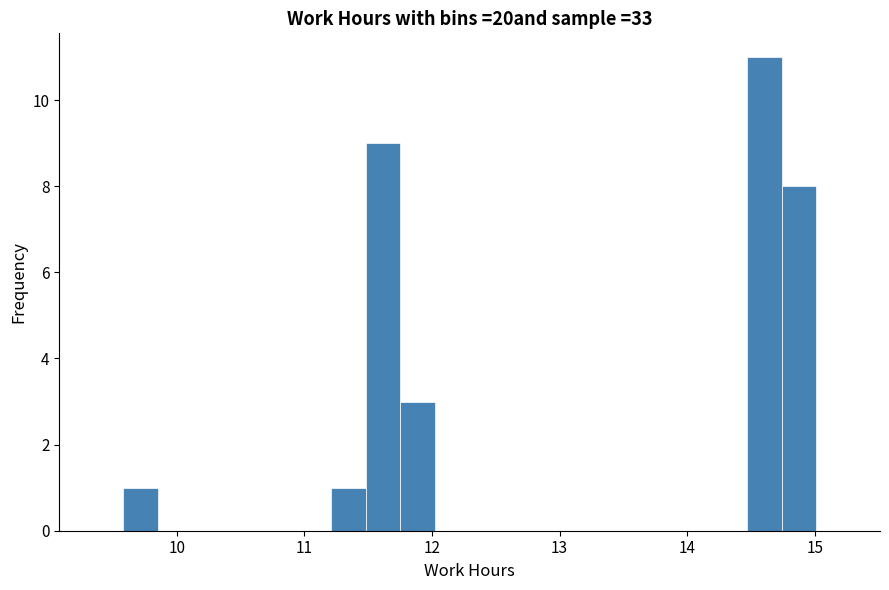

Around what value on the x-axis is the tallest bar? Give the approximate position of its centre, as read against the axis.

14.6